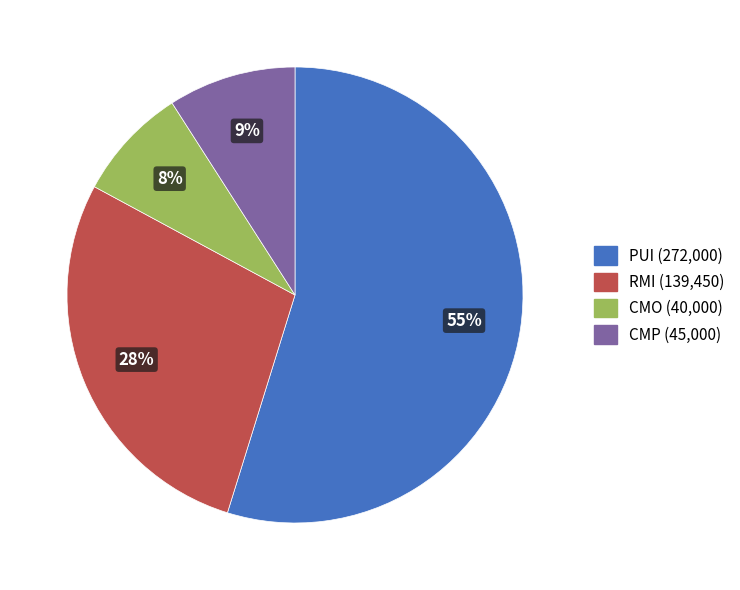

Does CMO represent more than half of the total?

No